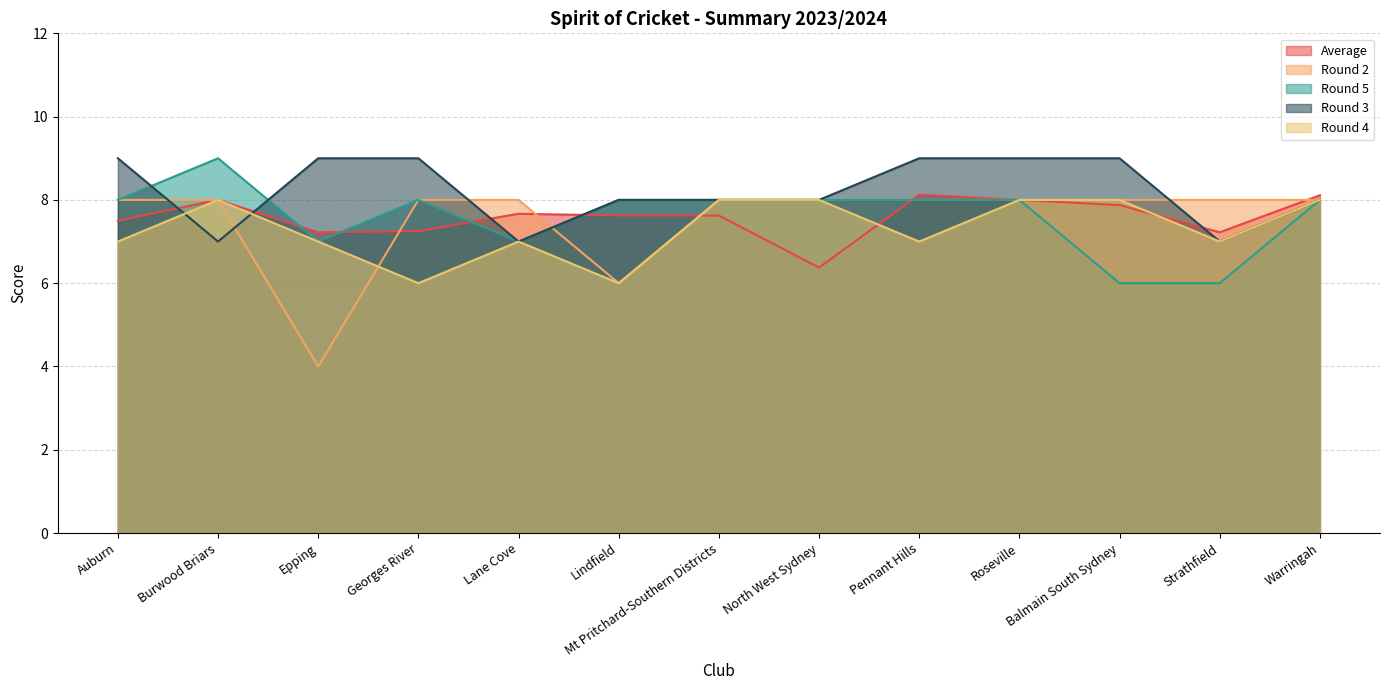

What is the label of the 1st point from the left?

Auburn